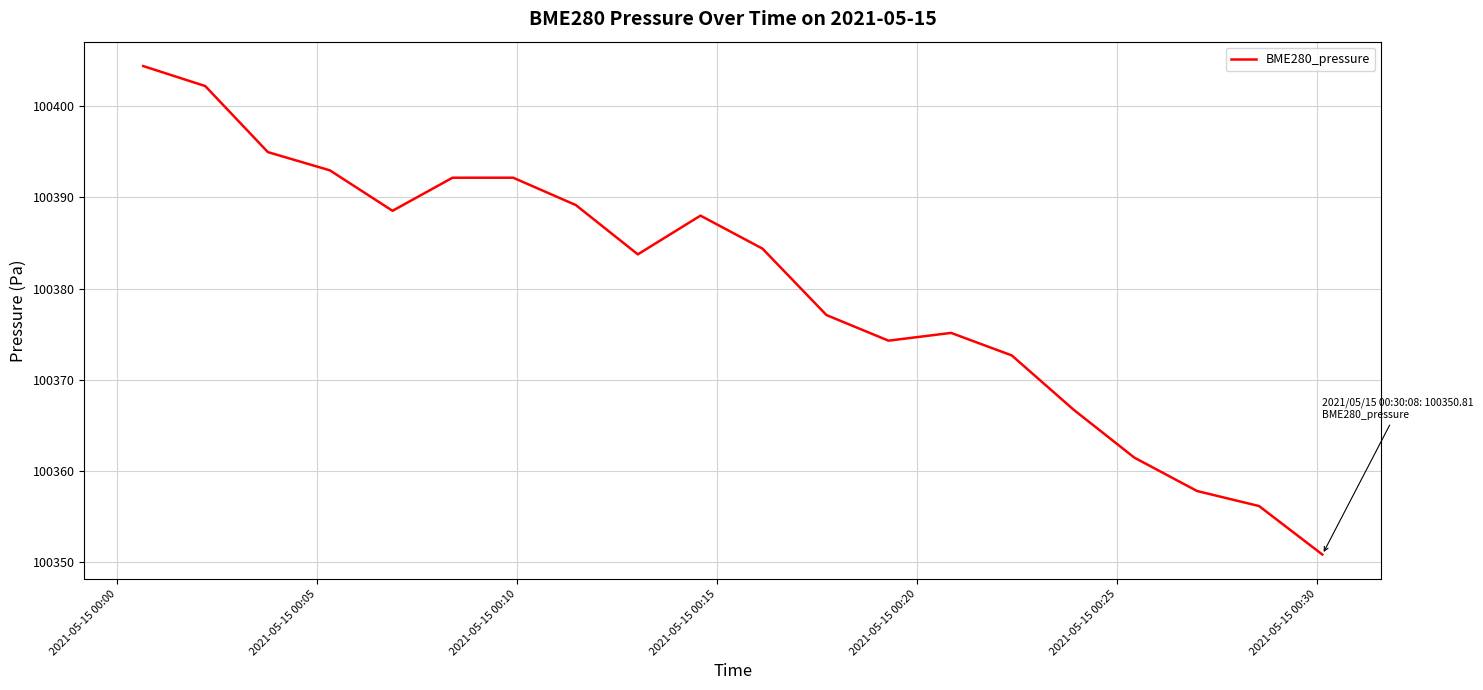

What is the maximum value shown in the chart?

100404.4